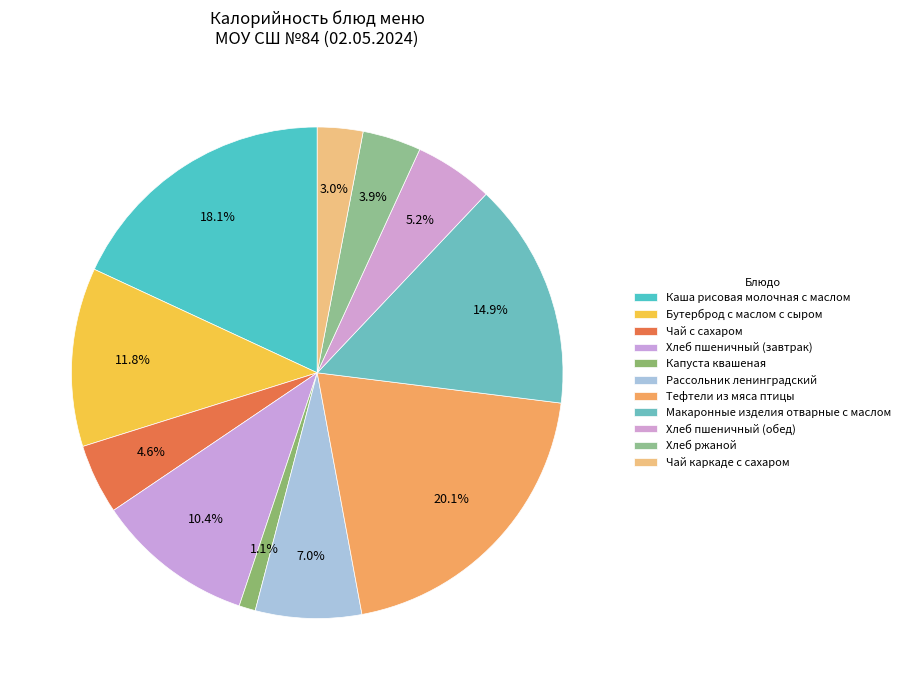

Count the number of slices in the pie.

11